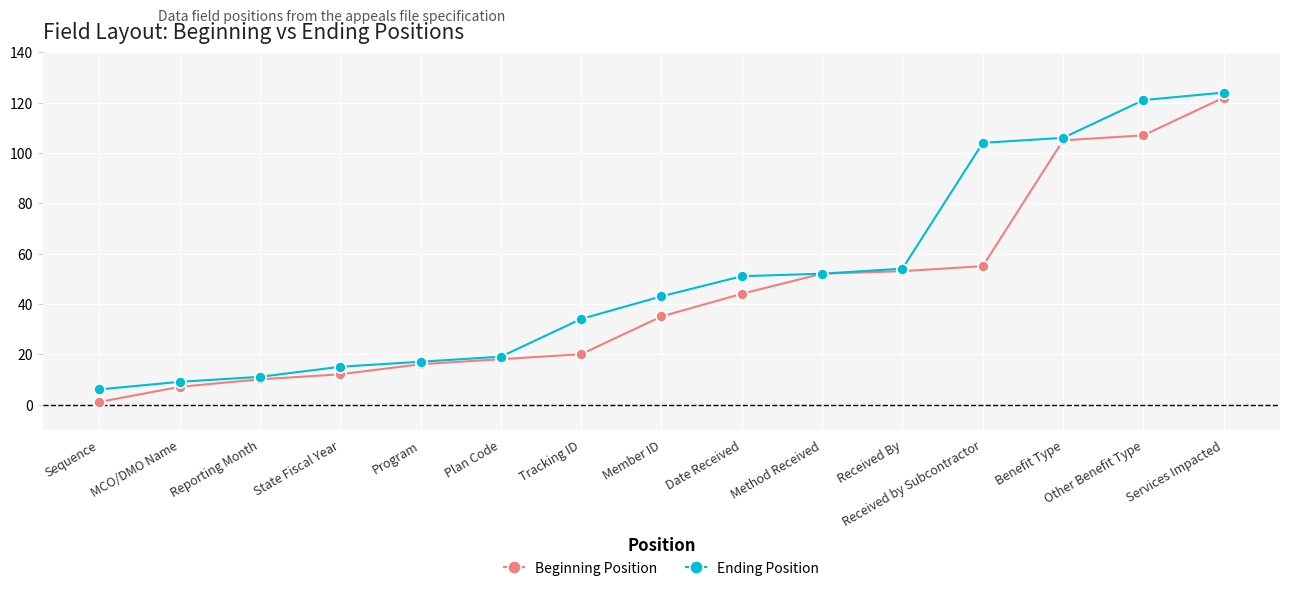

What is the value of the Ending Position point at the 11th from the left?

54